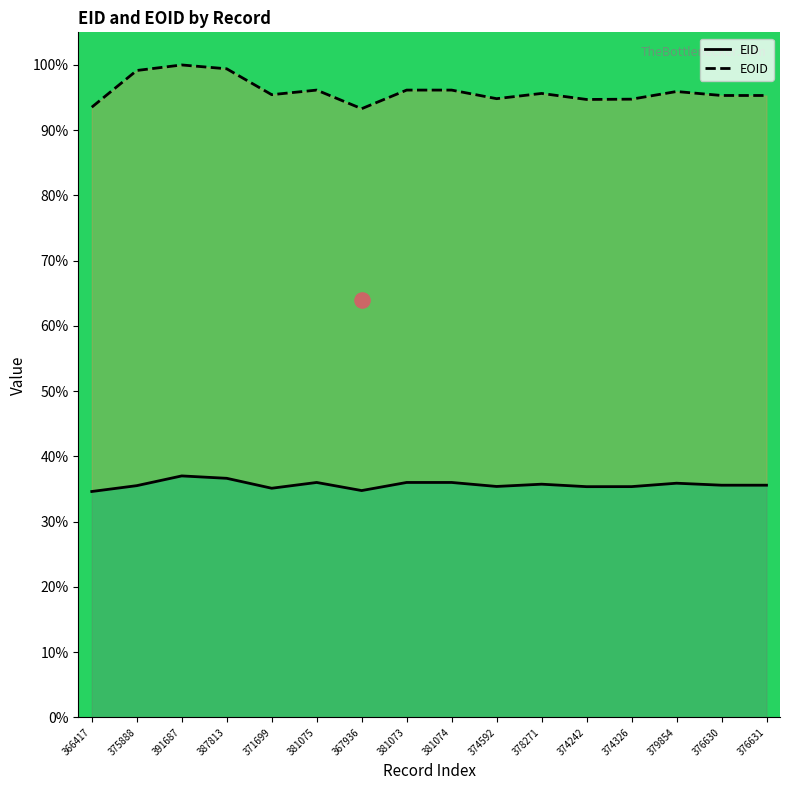

What is the total value across all series at 387813?

136.1